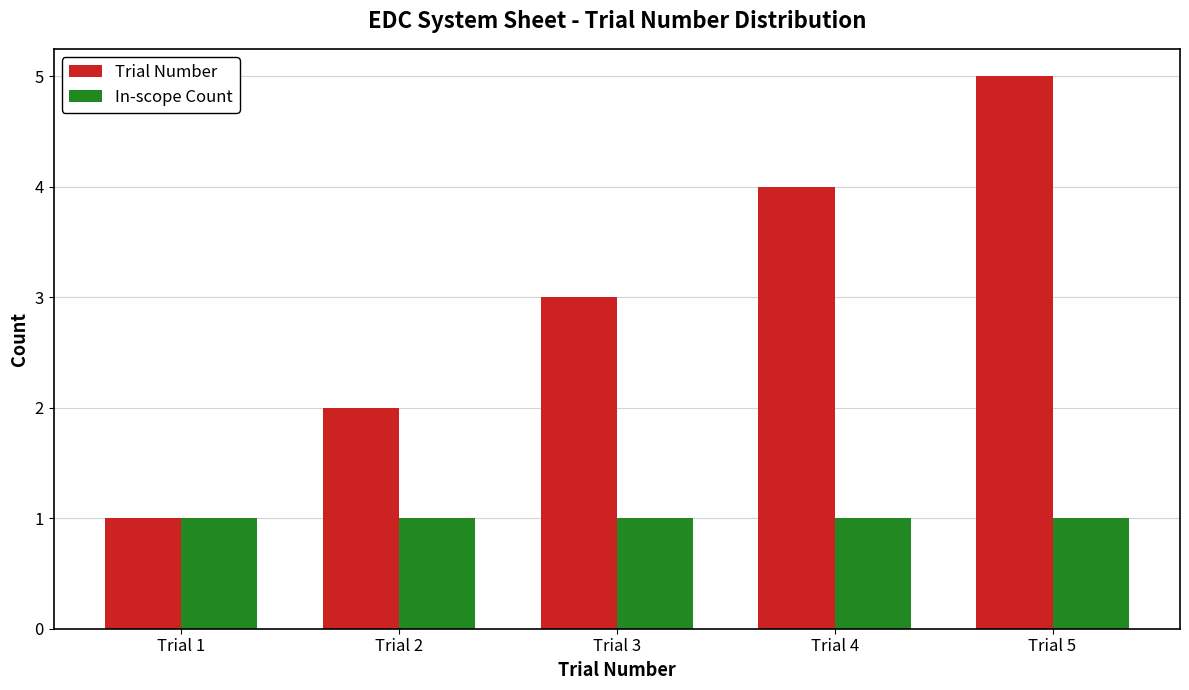

What are all the series names shown in the legend?

Trial Number, In-scope Count